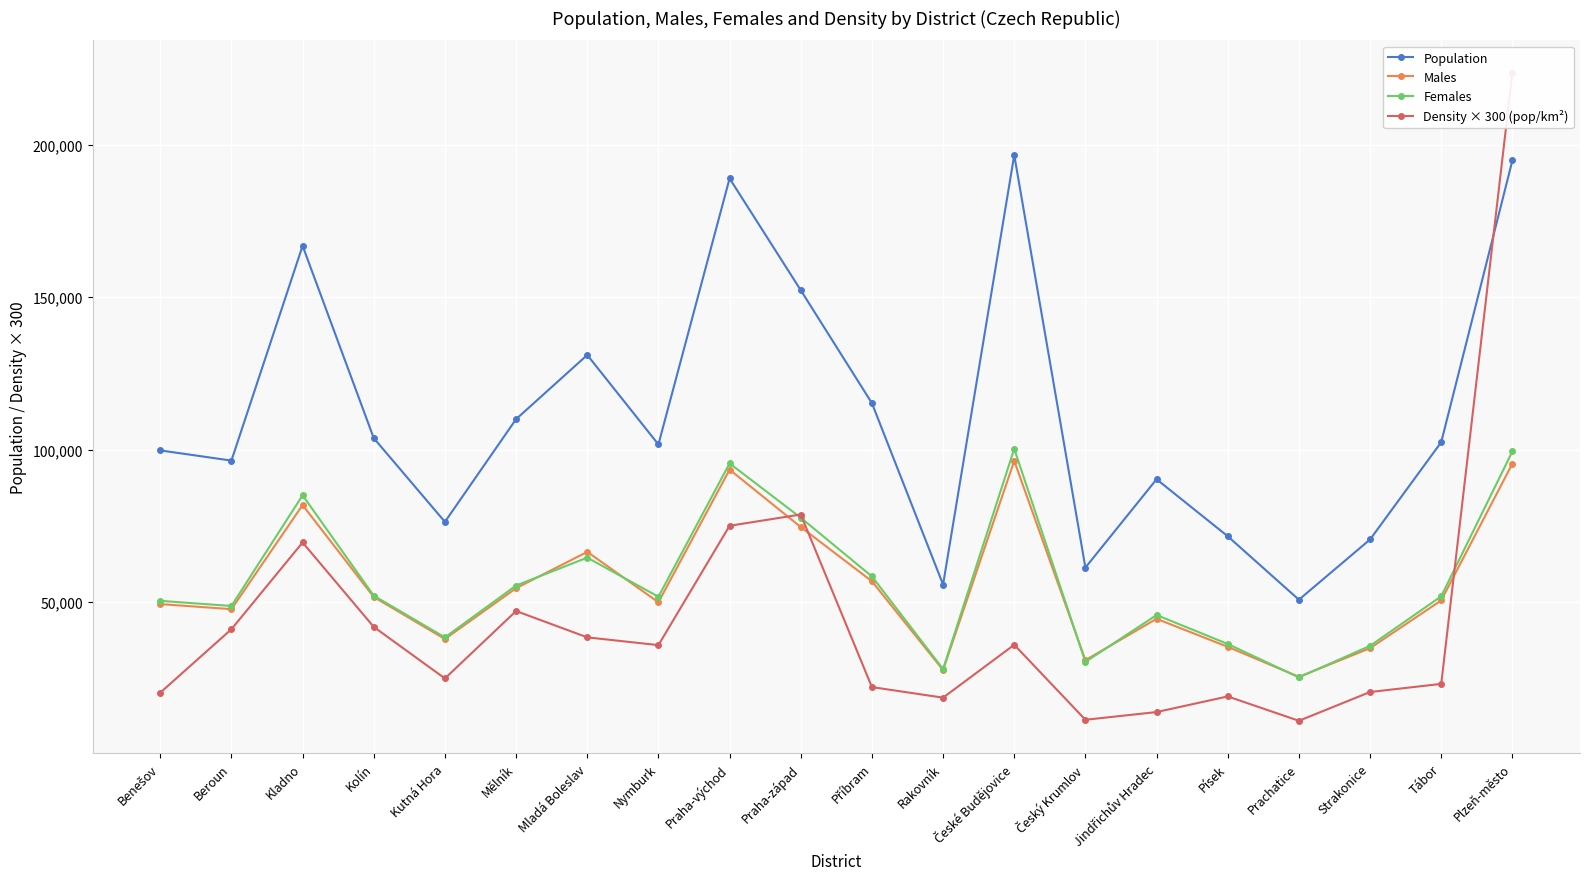

Count the number of categories in the chart.

20